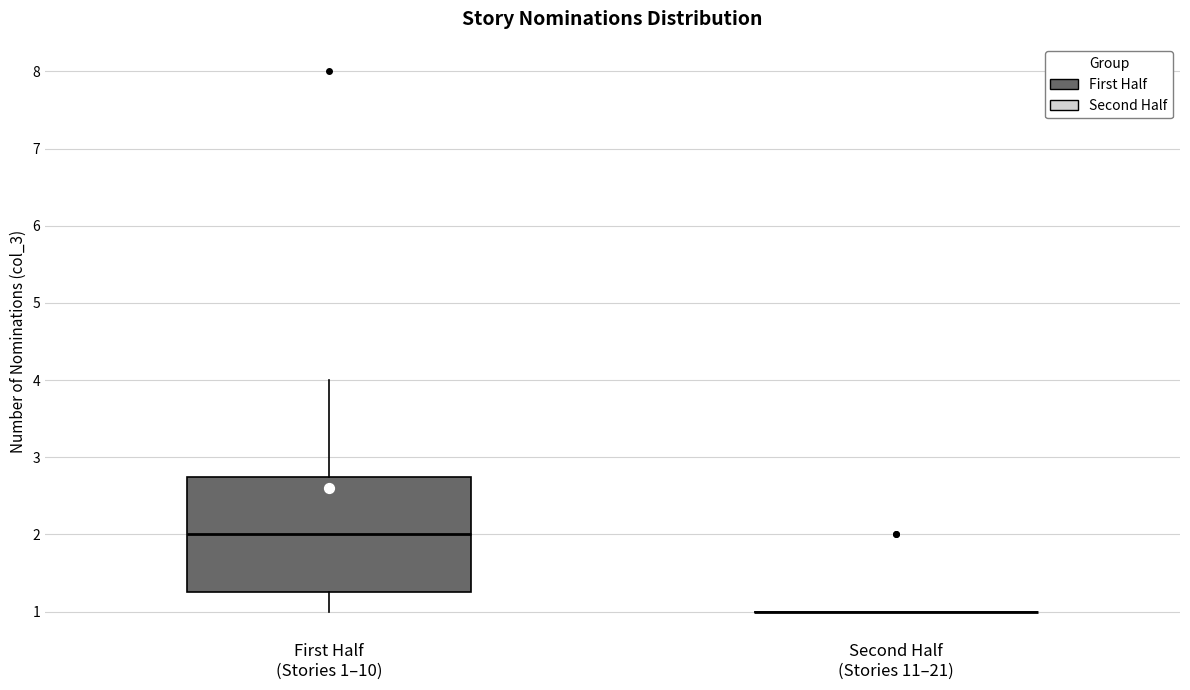

Reading left to right, read every box against the y-axis: the position of its median line, the range the box covers, and the ends of its whiskers. The values are not printed on the chart, so give them approximately, as read against the axis.

First Half (Stories 1–10): median 2.0, box 1.3 to 2.8, whiskers 1.0 to 4.0
Second Half (Stories 11–21): box collapsed to a line at 1.0, whiskers 1.0 to 1.0